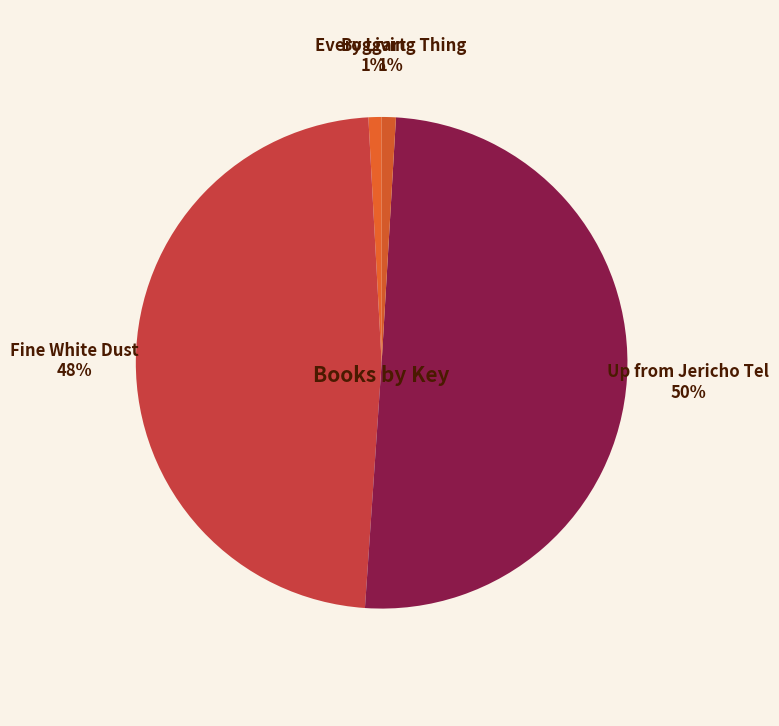

Which slice is the largest?

Up from Jericho Tel